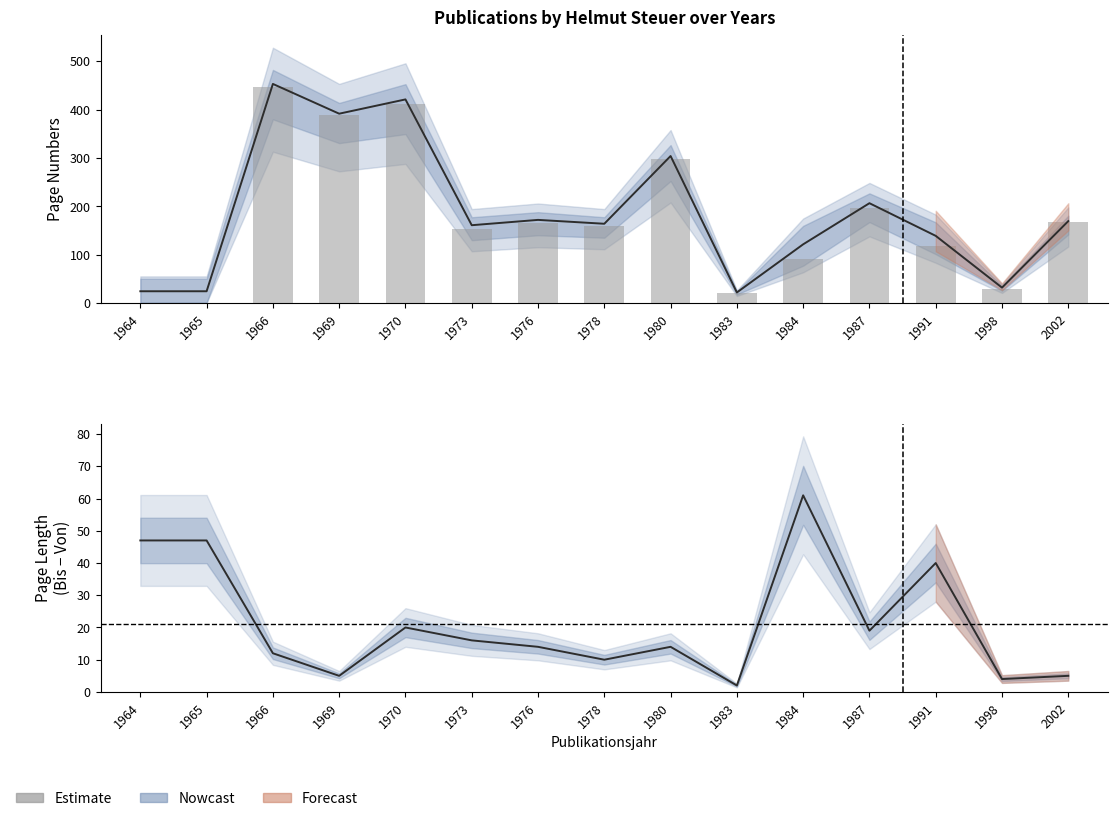

True or false: the data shows 34 at 1983.

False